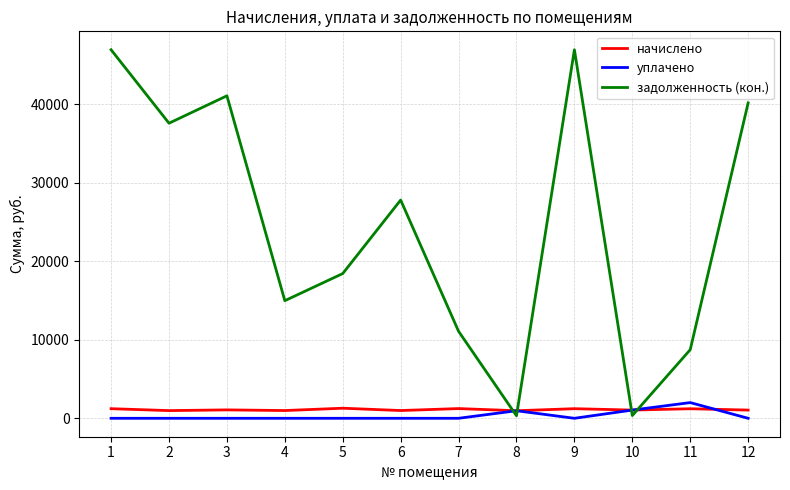

At which label is задолженность (кон.) closest to 23634?

6